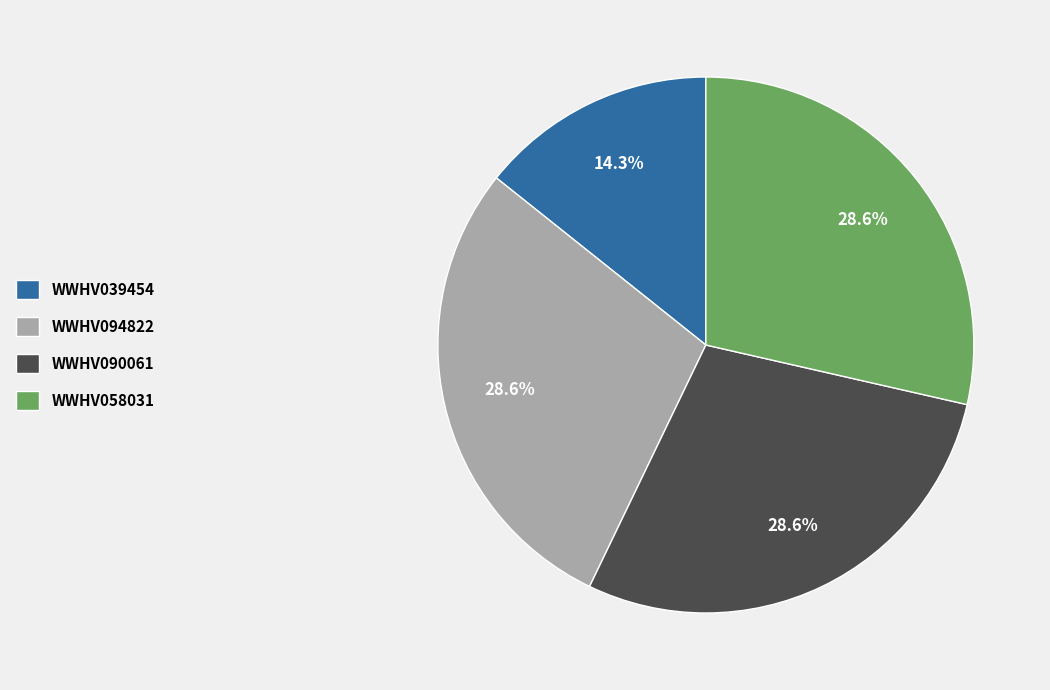

Does WWHV039454 account for over 50% of the chart?

No